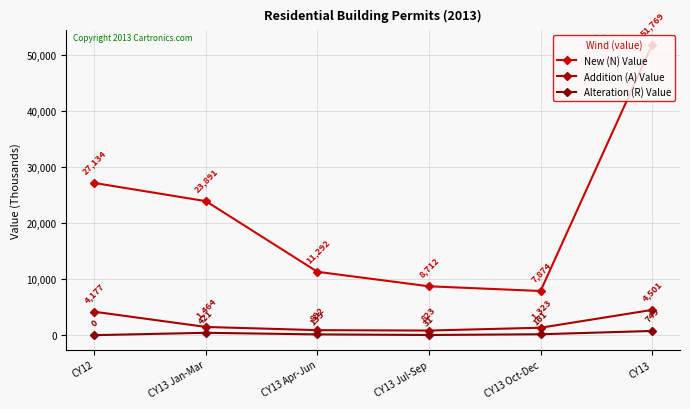

What is the total value across all series at CY13 Jul-Sep?

9566.0